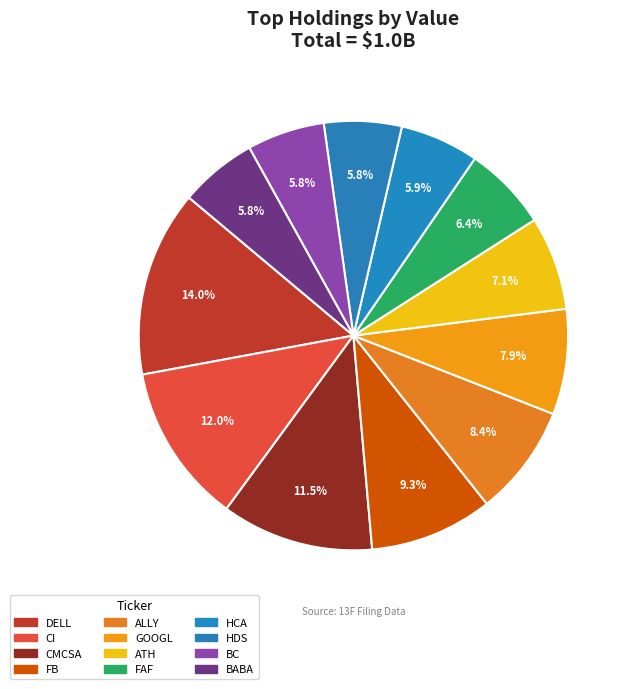

To the nearest percent, what is the difference between the CMCSA and ALLY slice percentages?

3%